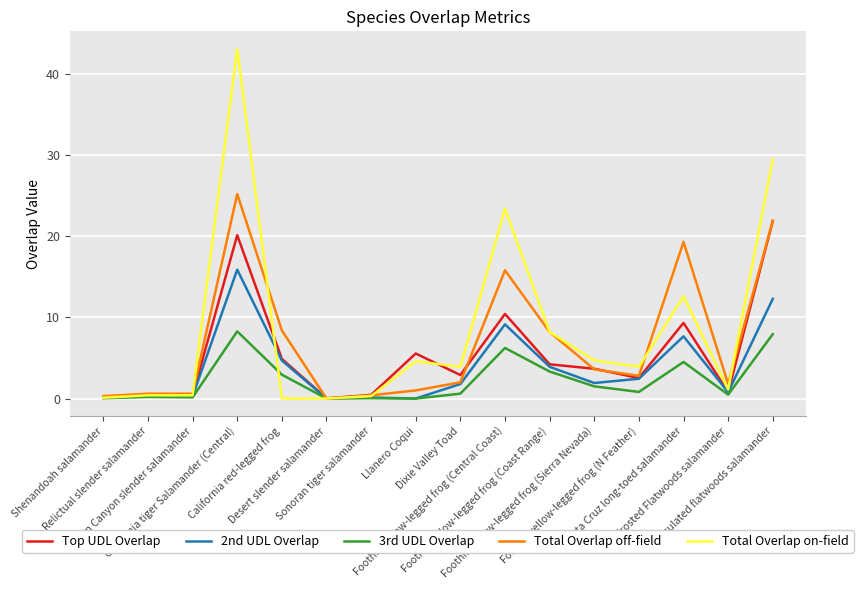

List the series in order of their overall mean, highest first.

Total Overlap on-field, Total Overlap off-field, Top UDL Overlap, 2nd UDL Overlap, 3rd UDL Overlap